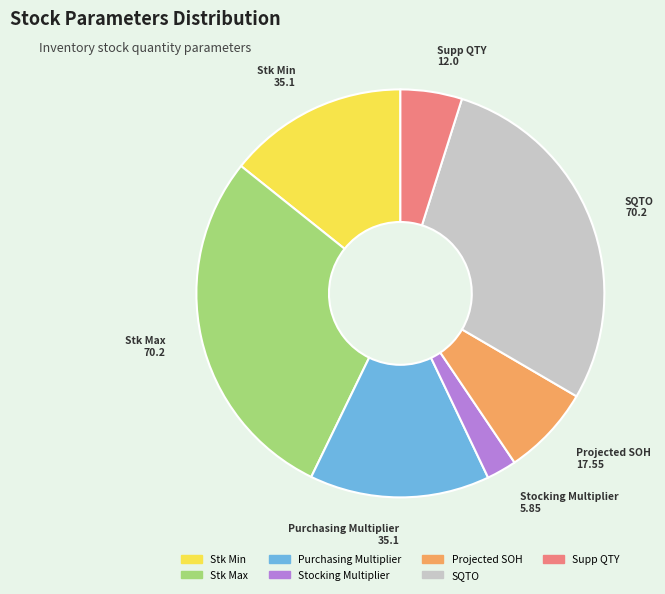

Is Projected SOH the majority of the pie?

No